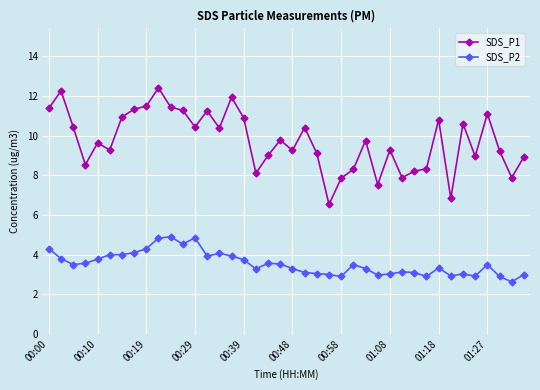

True or false: SDS_P1 has more than 1 interior local peaks.

True